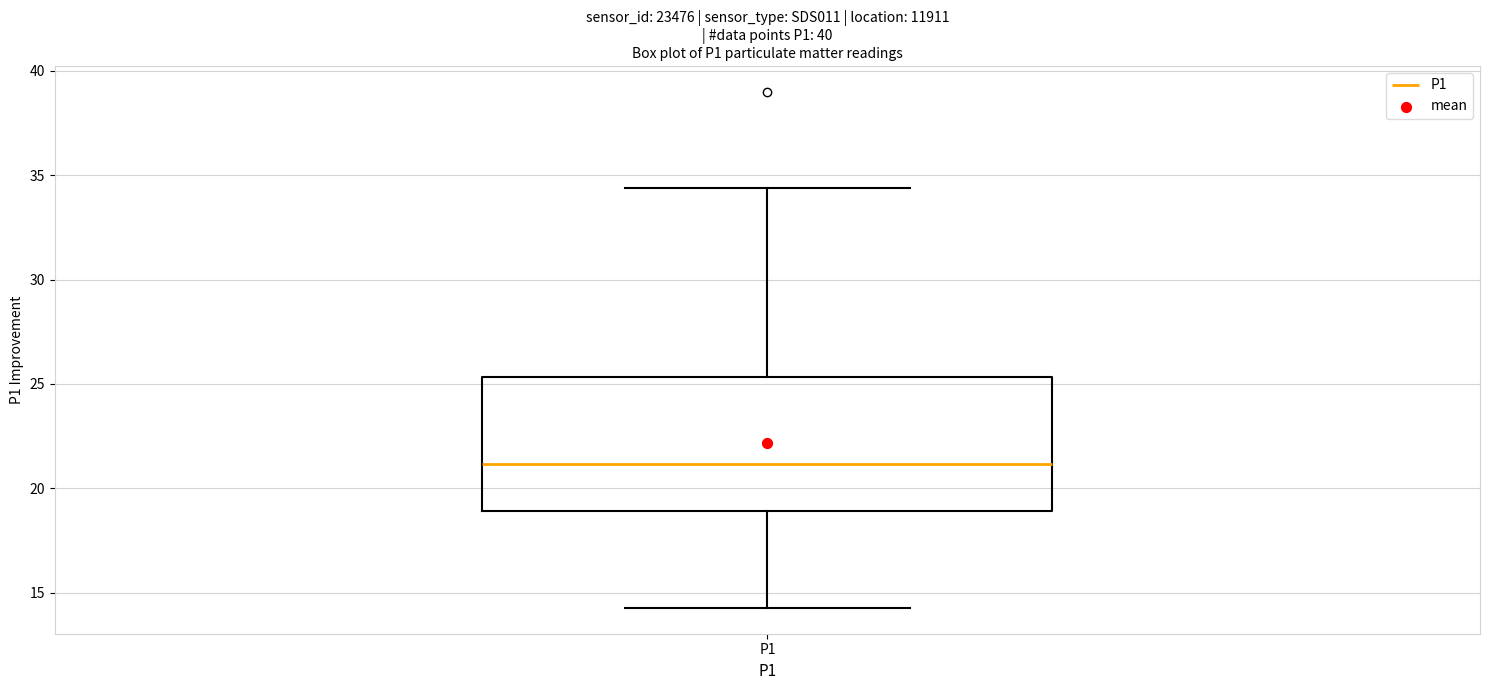

Read this box plot against the y-axis: the position of the median line, the range covered by the box, and the ends of both whiskers. The values are not printed on the chart, so give them approximately, as read against the axis.

median 21.0, box 19.0 to 25.5, whiskers 14.5 to 34.5